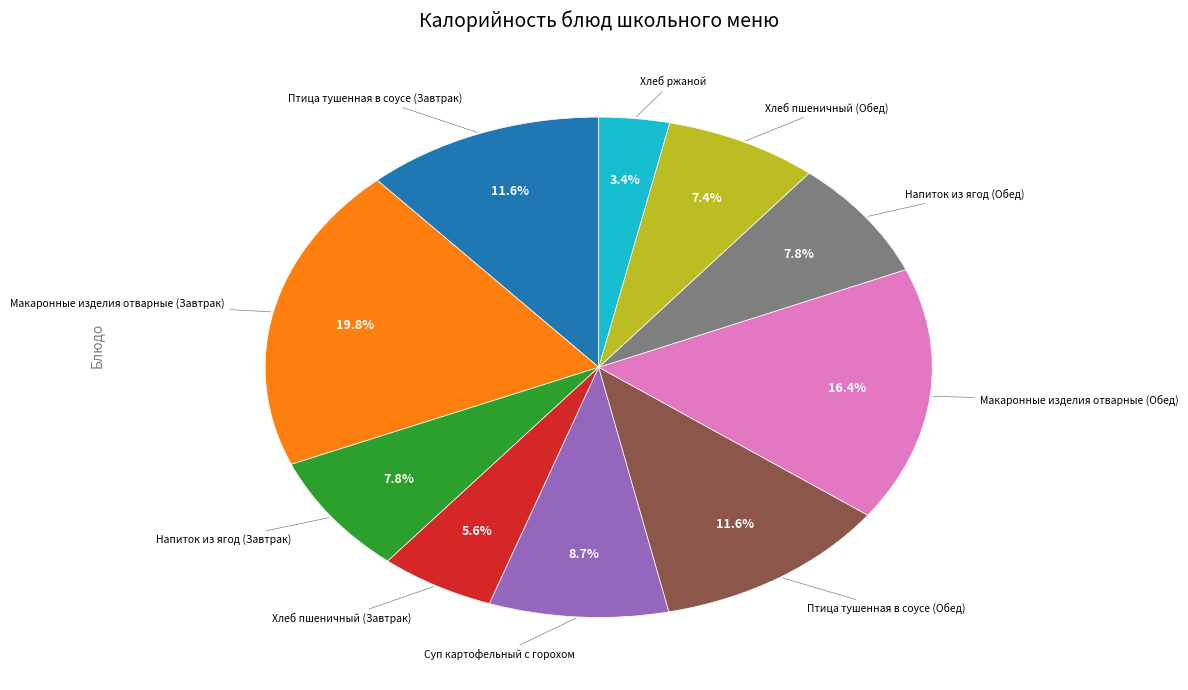

Does any single category account for the majority?

No